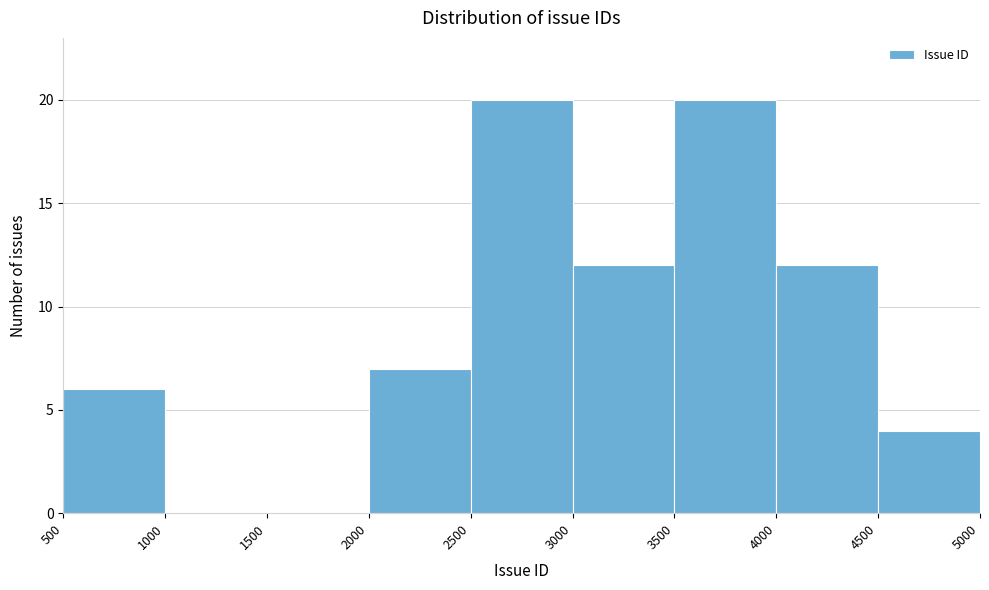

Reading left to right, transcribe this chart: for each bar, give the range it covers on the x-axis and its height. The values are not printed on the chart, so give them approximately, as read against the axis.

500 to 1000: 6
1000 to 1500: 0
1500 to 2000: 0
2000 to 2500: 7
2500 to 3000: 20
3000 to 3500: 12
3500 to 4000: 20
4000 to 4500: 12
4500 to 5000: 4